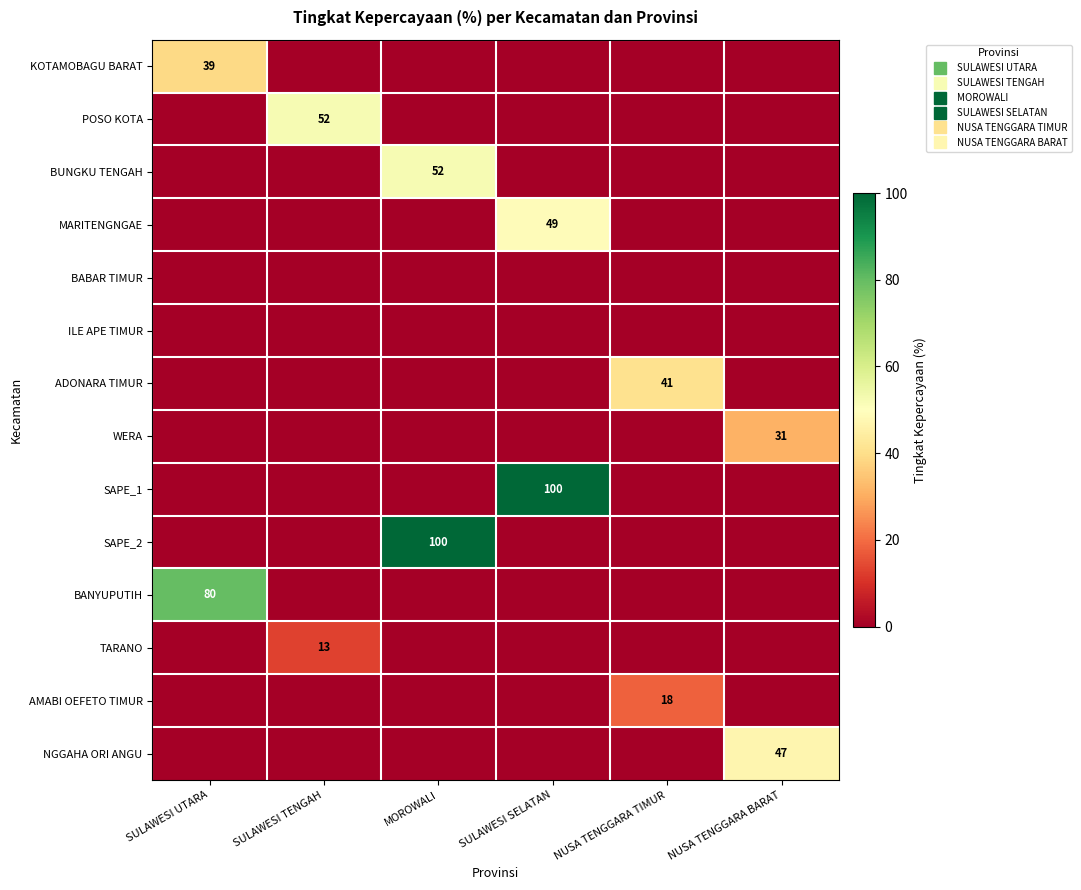

List the series in order of their peak value, lowest first.

BABAR TIMUR, ILE APE TIMUR, TARANO, AMABI OEFETO TIMUR, WERA, KOTAMOBAGU BARAT, ADONARA TIMUR, NGGAHA ORI ANGU, MARITENGNGAE, POSO KOTA, BUNGKU TENGAH, BANYUPUTIH, SAPE_1, SAPE_2